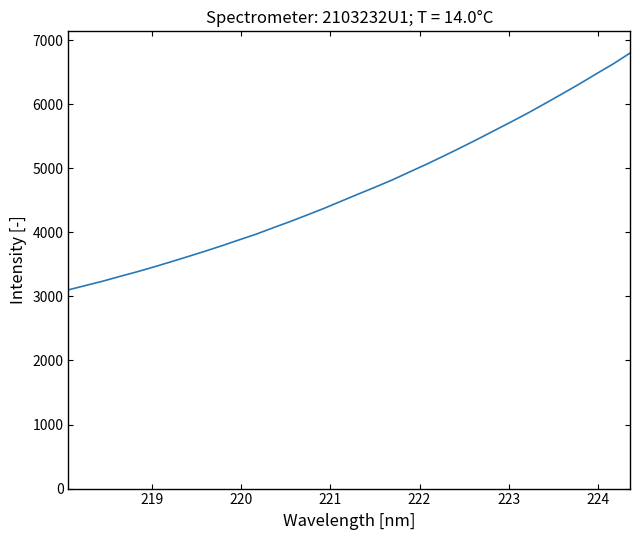

What is the difference between the maximum and minimum values?

3695.1